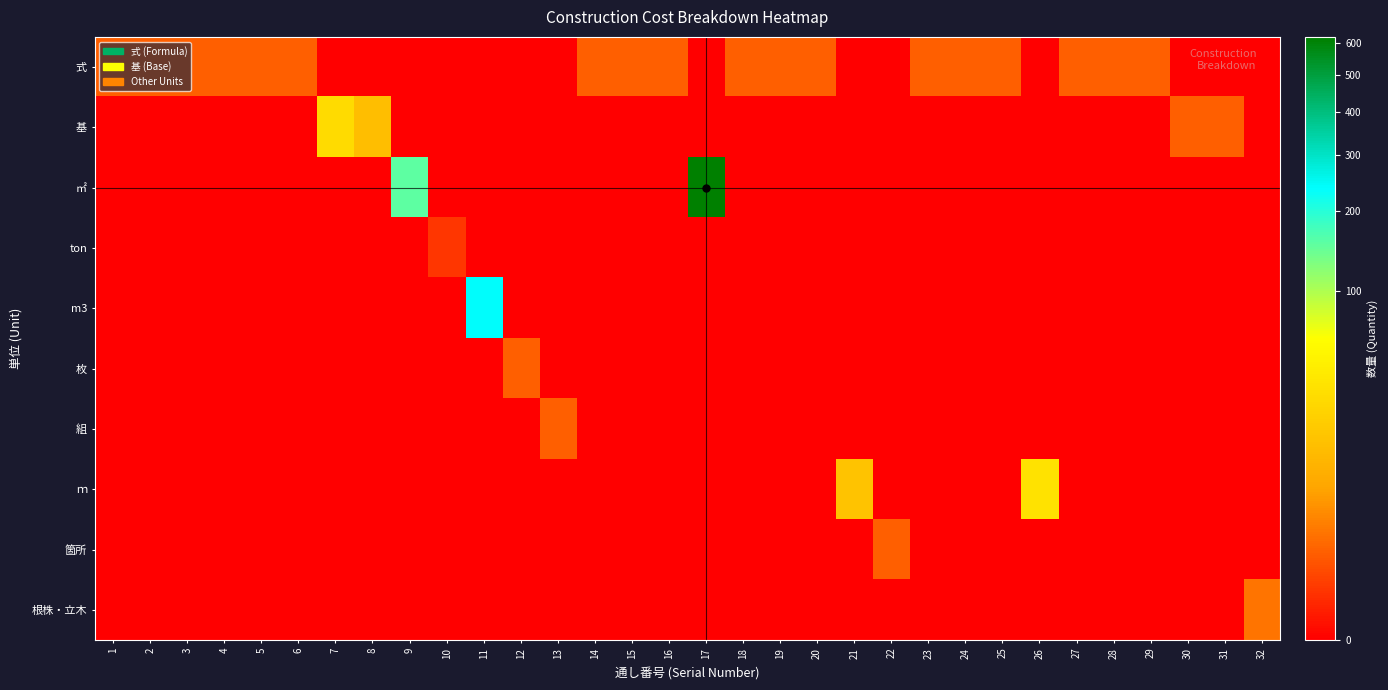

At which category does the chart reach its minimum across all series?

7